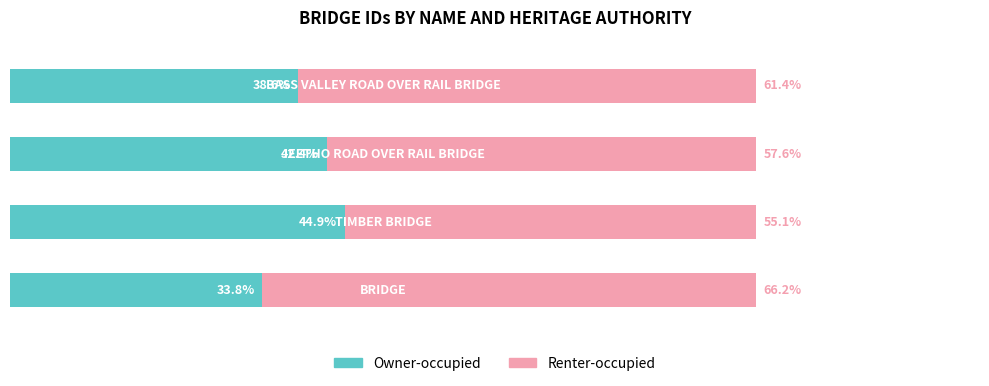

What are all the series names shown in the legend?

Owner-occupied, Renter-occupied